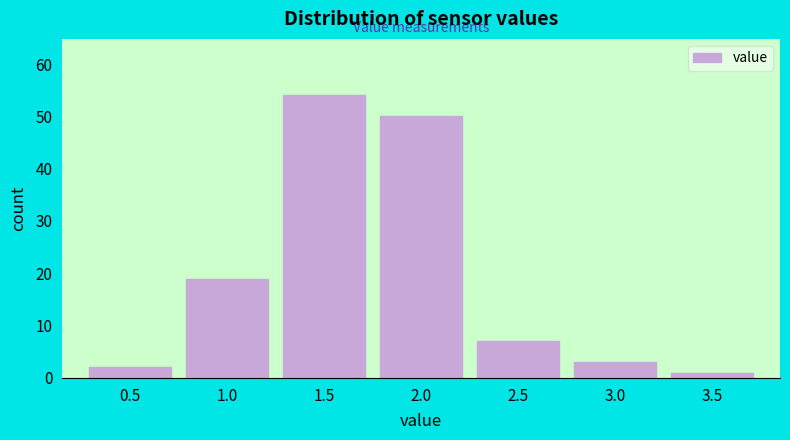

Reading left to right, transcribe all the data shown in this chart.

2	19	54	50	7	3	1